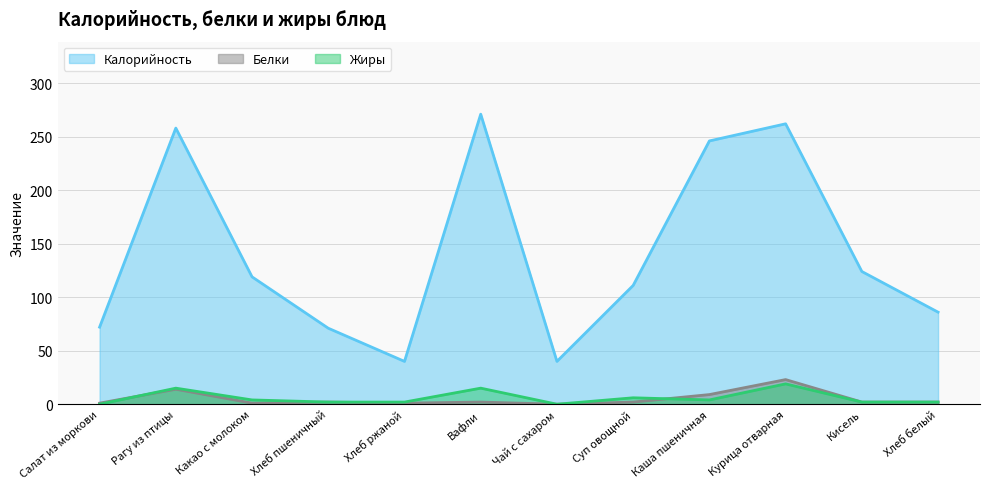

Which series has the largest total across all categories?

Калорийность